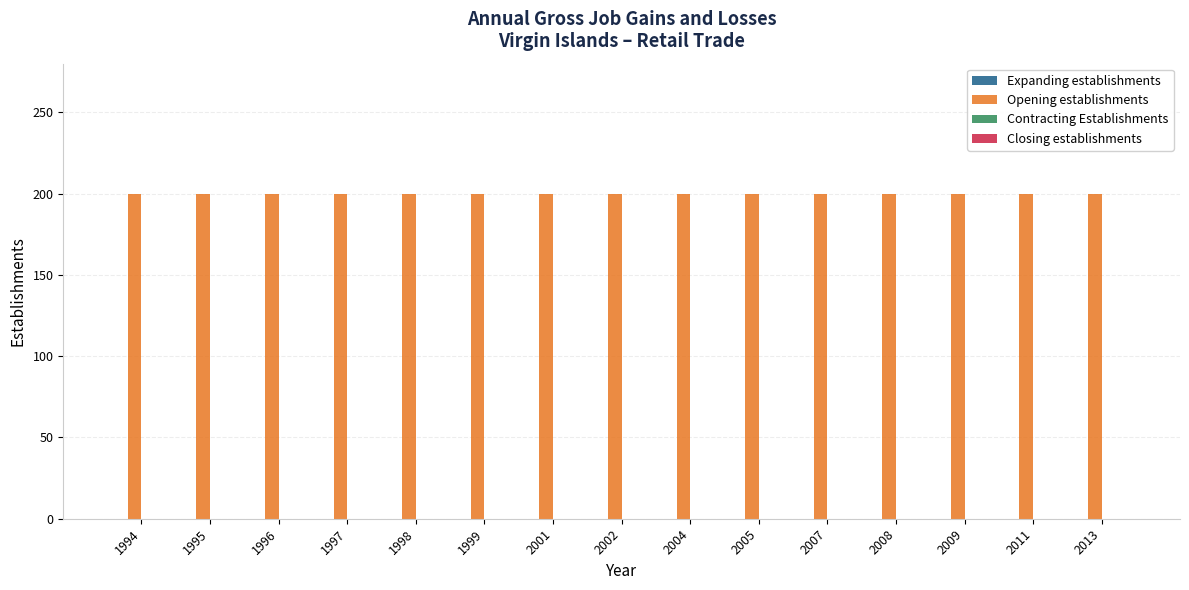

How many categories are shown in the chart?

15